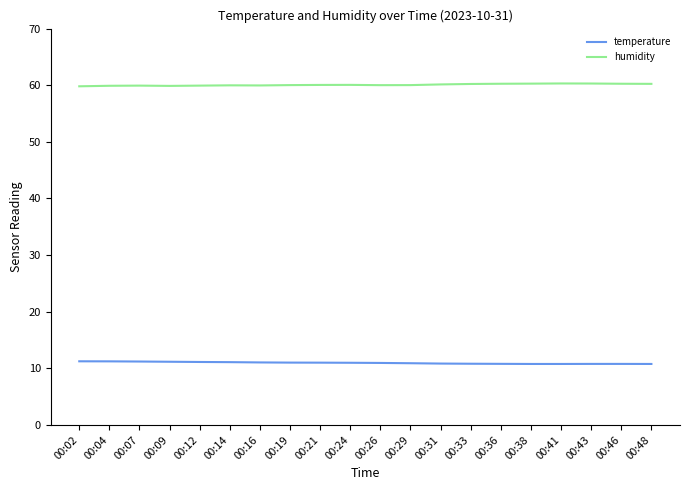

What is the minimum value for temperature?

10.8